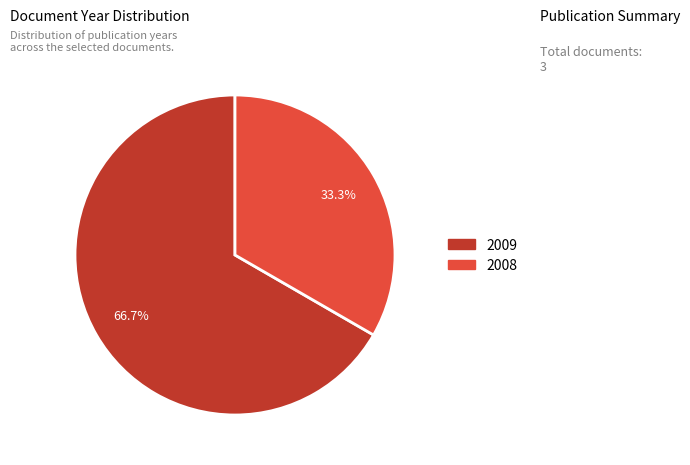

To the nearest percent, what is the average slice percentage?

50%